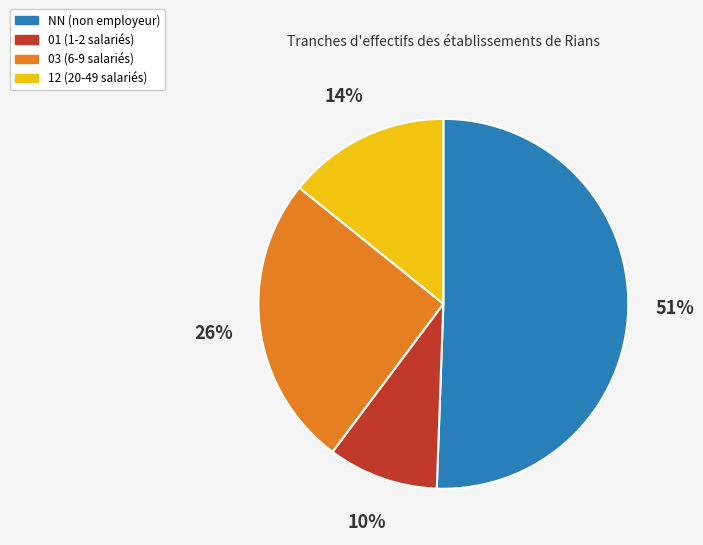

Is there any slice that represents more than half of the pie?

Yes